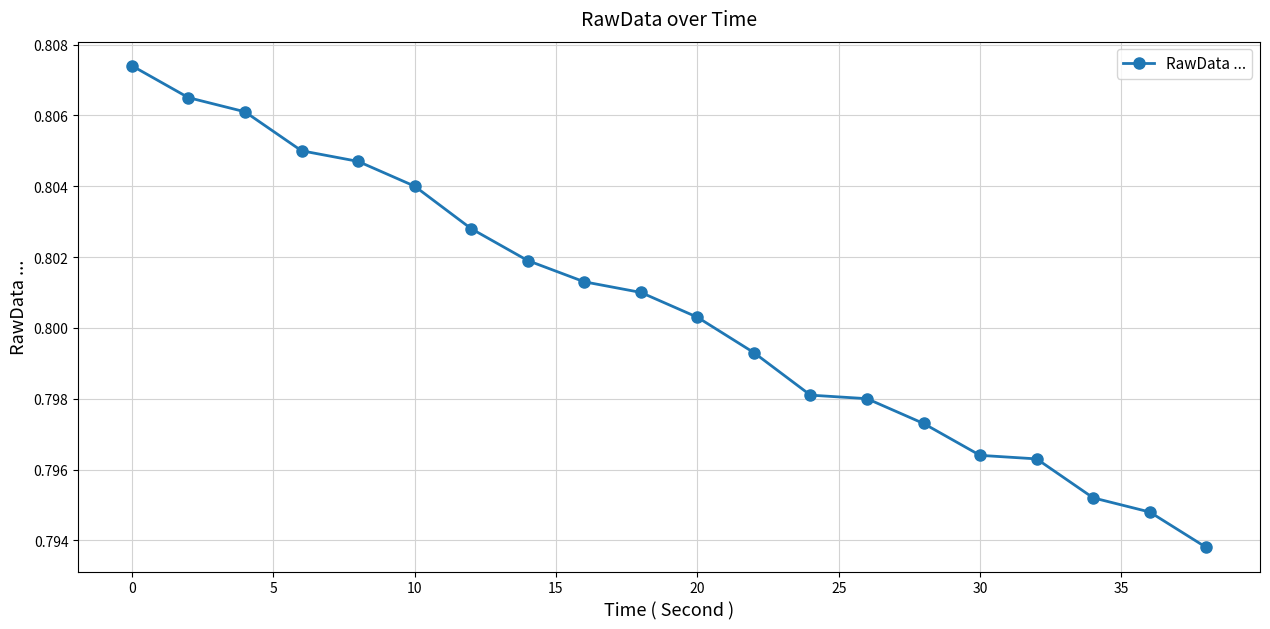

True or false: there are more than 2 points higher than both neighbors.

False